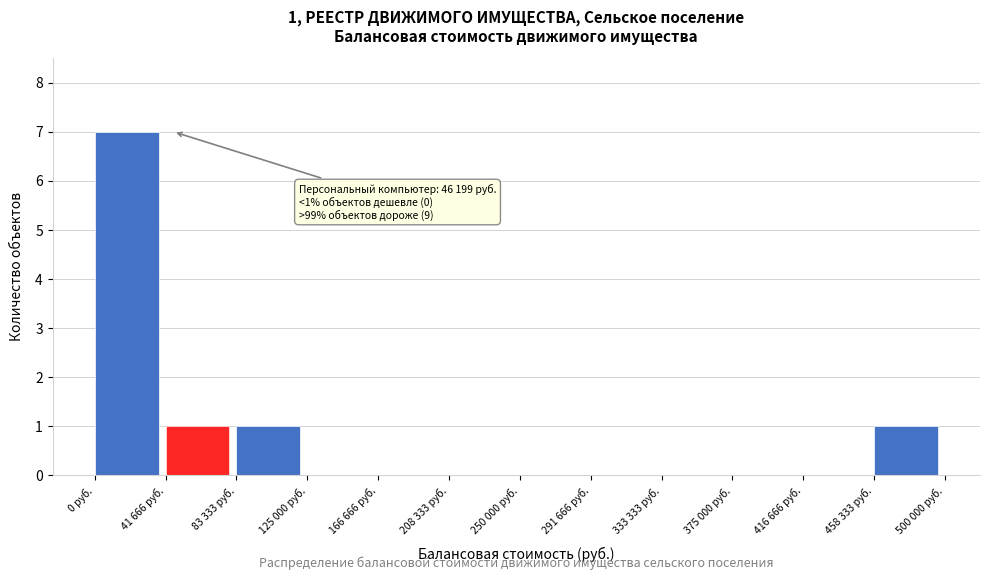

Reading left to right, transcribe all the data shown in this chart.

0 руб.=7	41 666 руб.=1	83 333 руб.=1	125 000 руб.=0	166 666 руб.=0	208 333 руб.=0	250 000 руб.=0	291 666 руб.=0	333 333 руб.=0	375 000 руб.=0	416 666 руб.=0	458 333 руб.=1